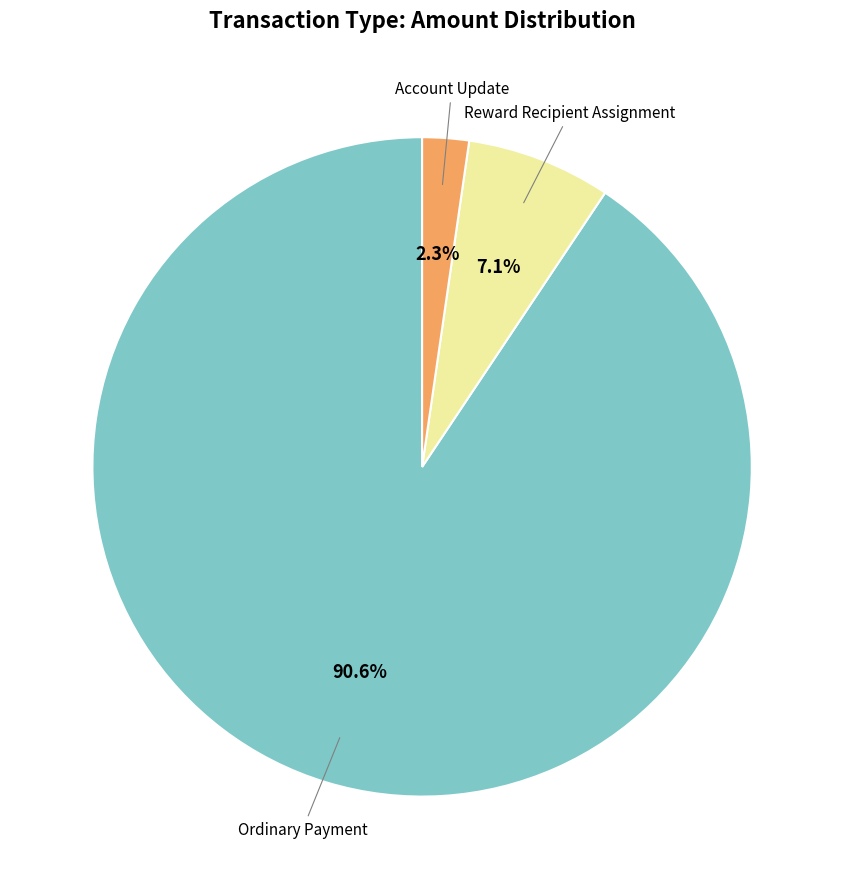

Is there a majority slice in this chart?

Yes